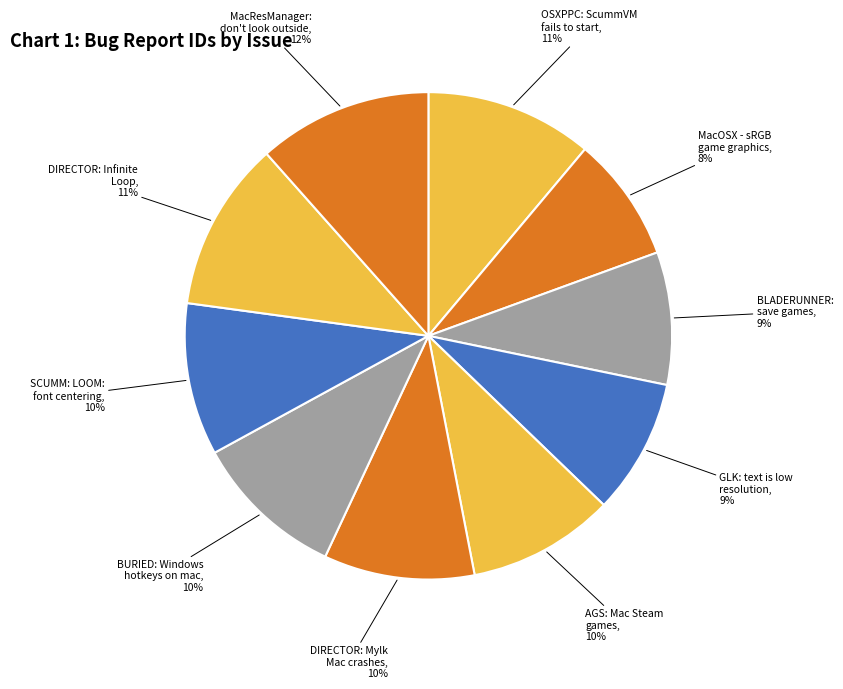

Approximately how many times larger is the value at DIRECTOR: Infinite Loop compared to SCUMM: LOOM: font centering?

1.1